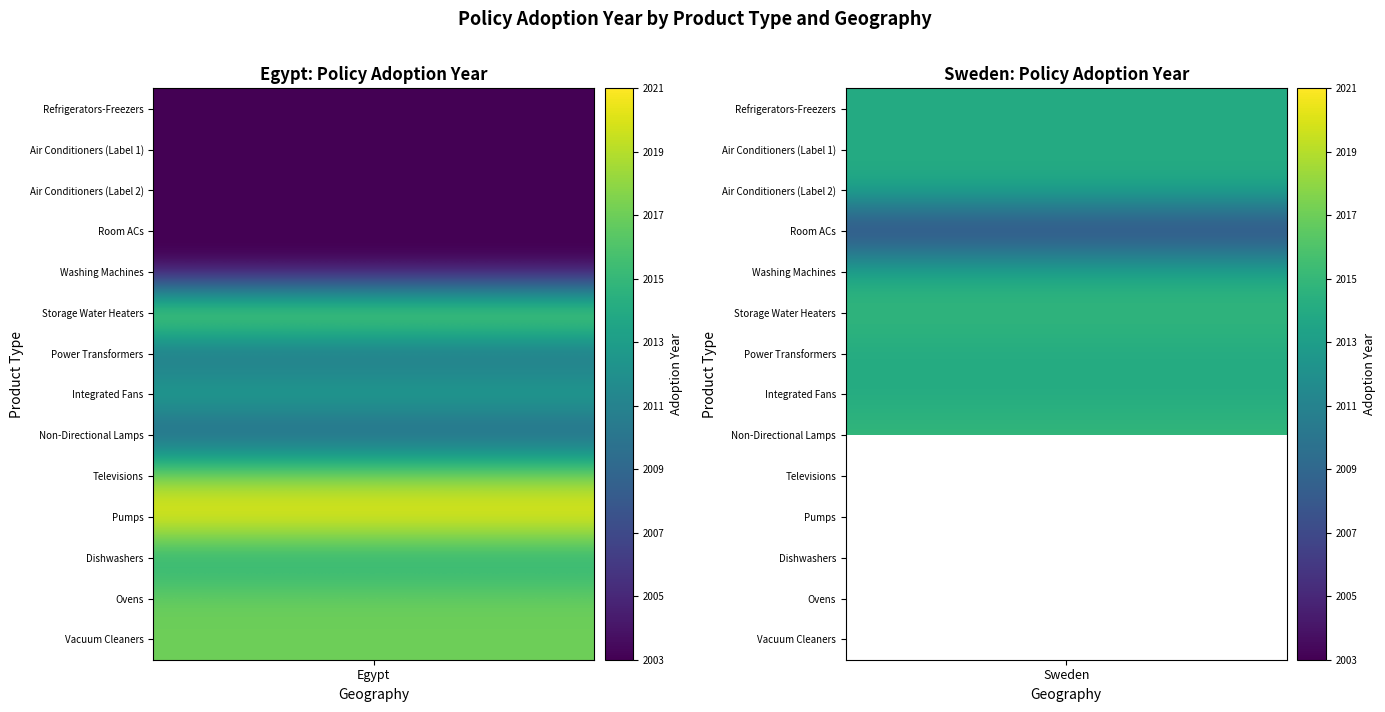

Where is Egypt nearest to the value 2012?

Integrated Fans